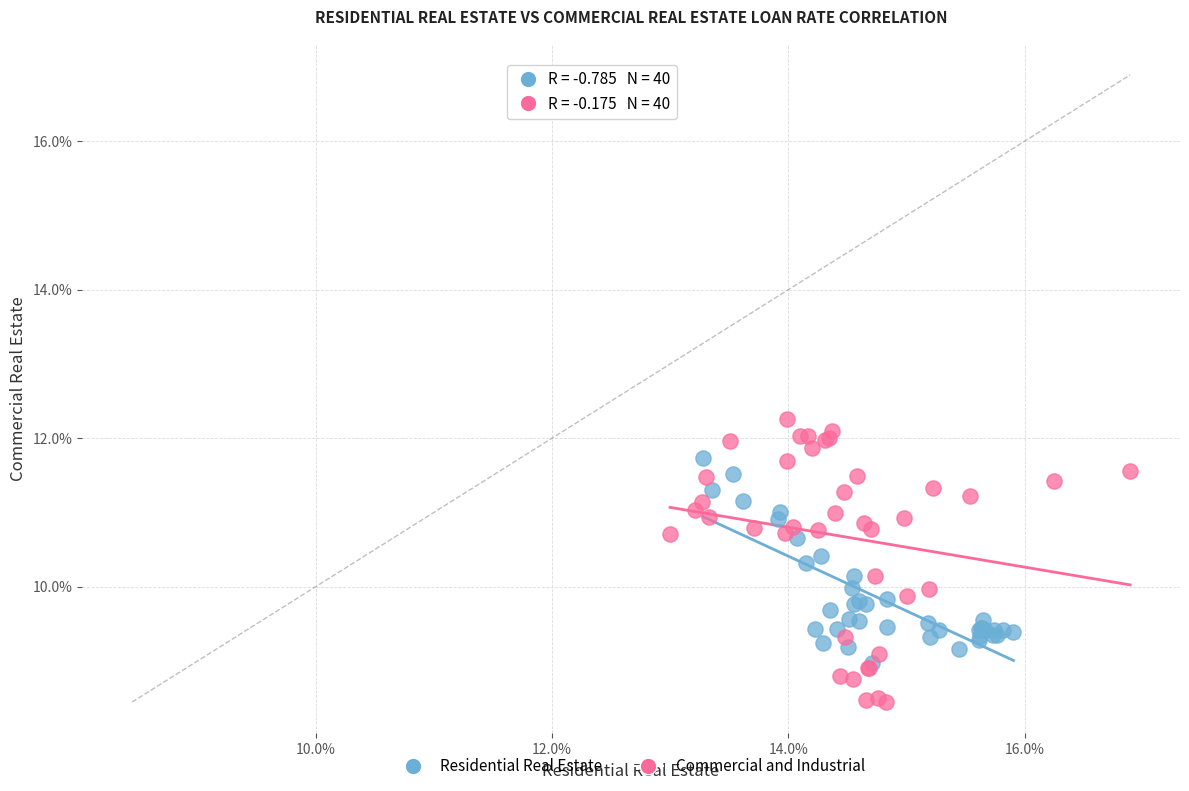

Which series reaches the minimum Y coordinate?

Commercial and Industrial